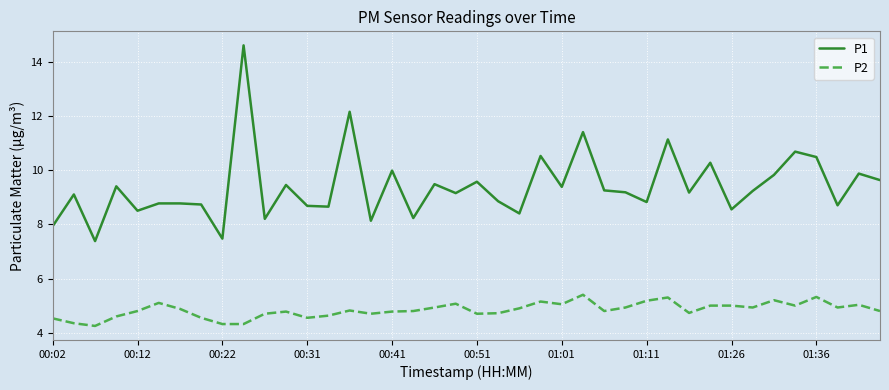

True or false: P1 and P2 intersect in this chart.

False